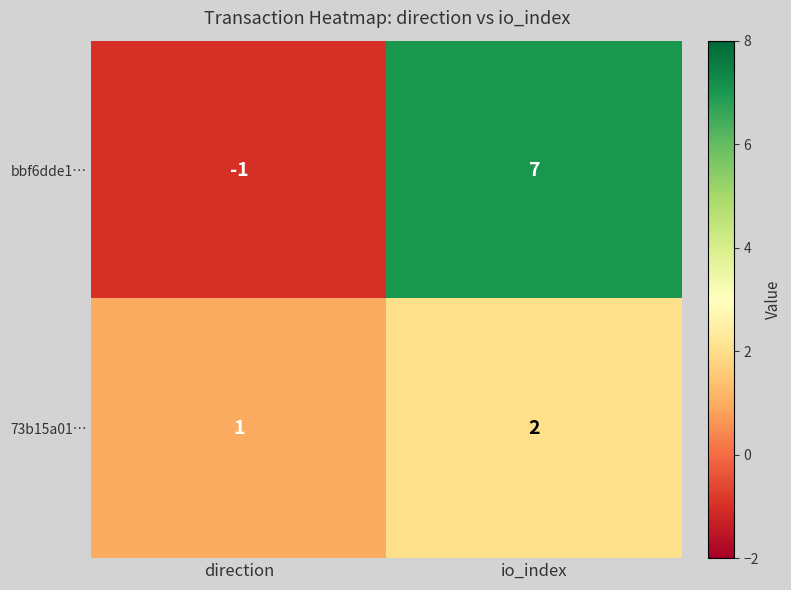

Which series has the largest total across all categories?

bbf6dde1…